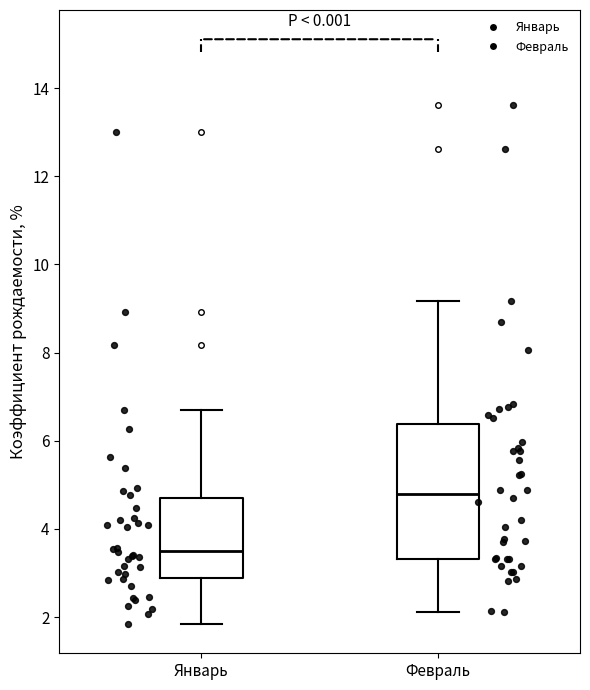

Reading left to right, read every box against the y-axis: the position of its median line, the range the box covers, and the ends of its whiskers. The values are not printed on the chart, so give them approximately, as read against the axis.

Январь: median 3.6, box 2.8 to 4.6, whiskers 1.8 to 6.6
Февраль: median 4.8, box 3.4 to 6.4, whiskers 2.2 to 9.2